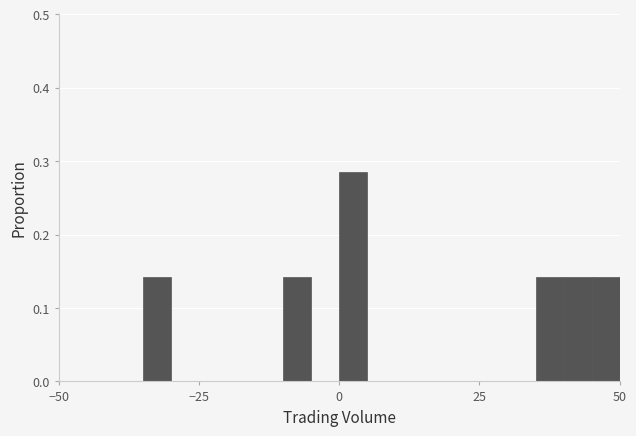

Around what value on the x-axis is the tallest bar? Give the approximate position of its centre, as read against the axis.

5